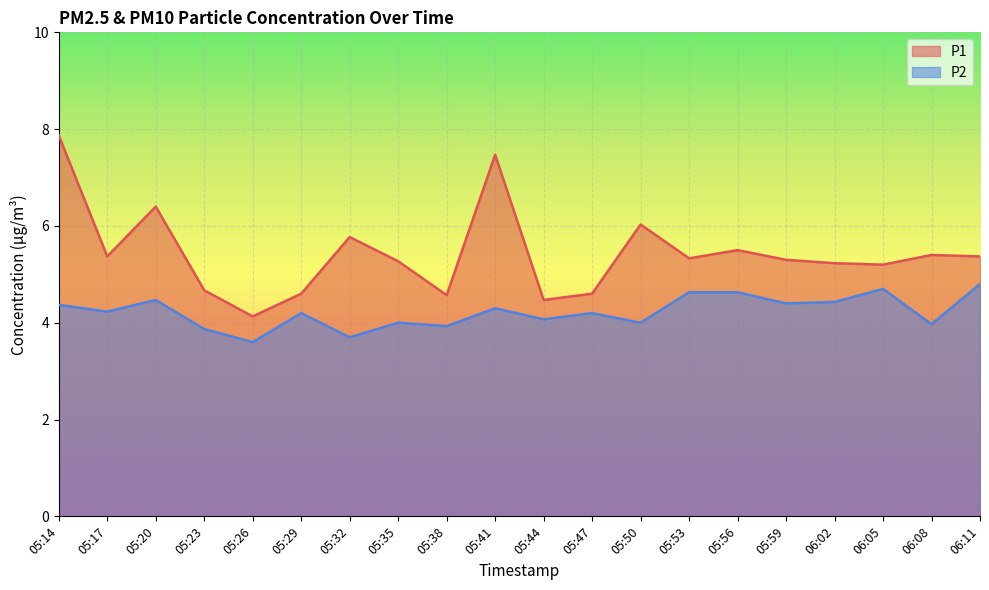

What is the label of the 11th point from the left?

05:44